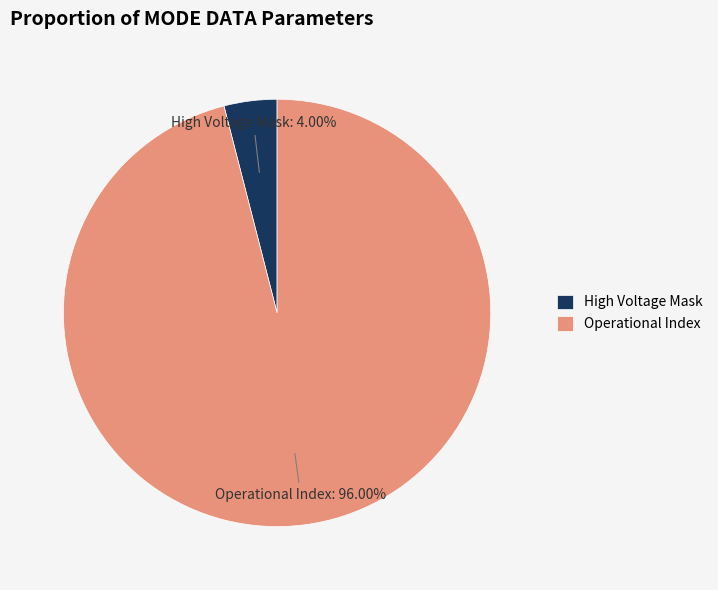

Is the sum of Operational Index and High Voltage Mask greater than half?

Yes